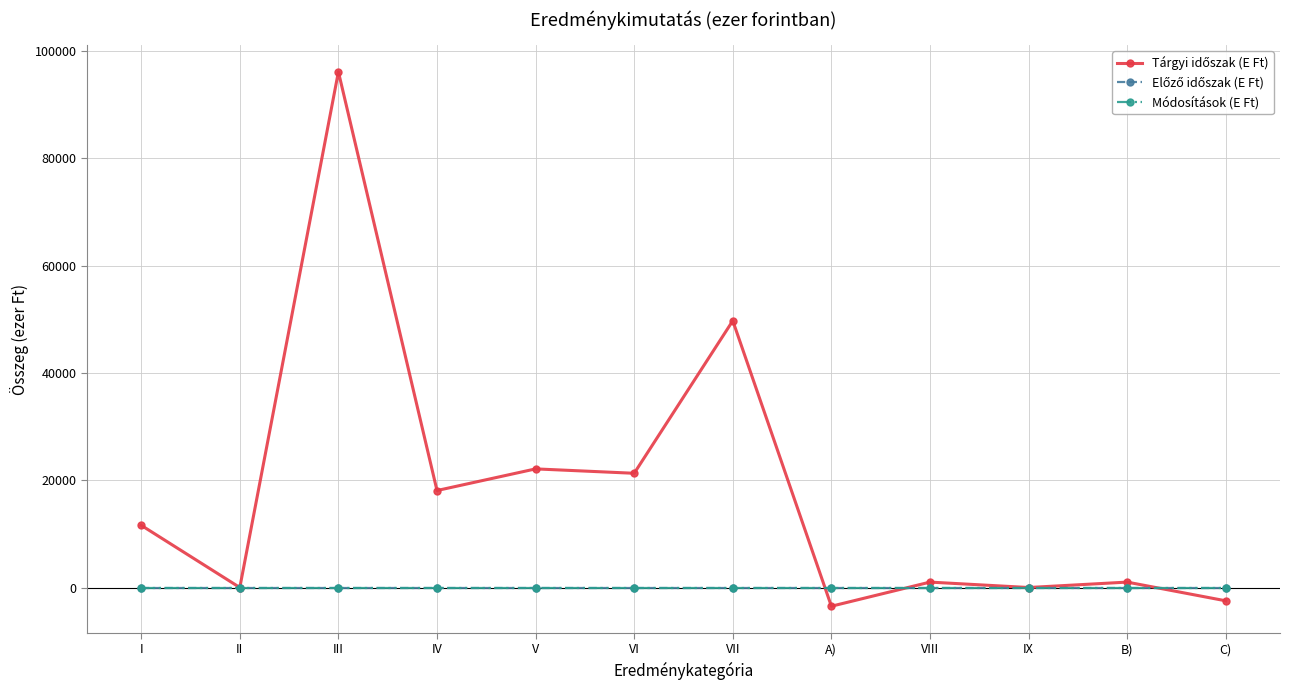

How many categories are shown in the chart?

12